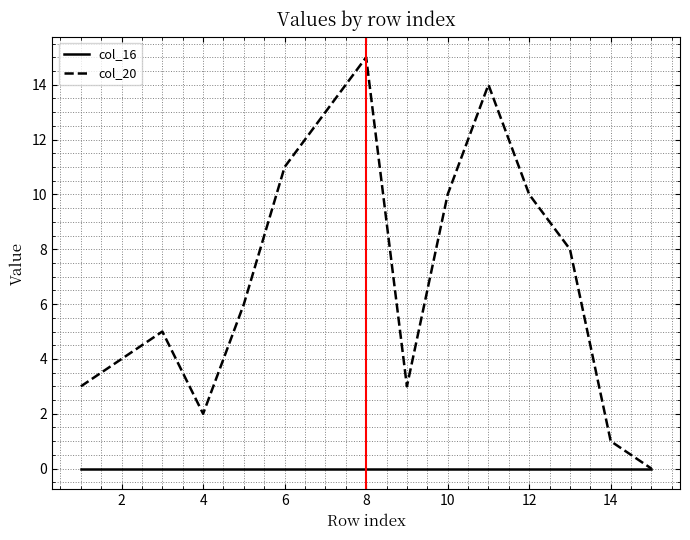

Rank the series by their maximum value, from lowest to highest.

col_16, col_20